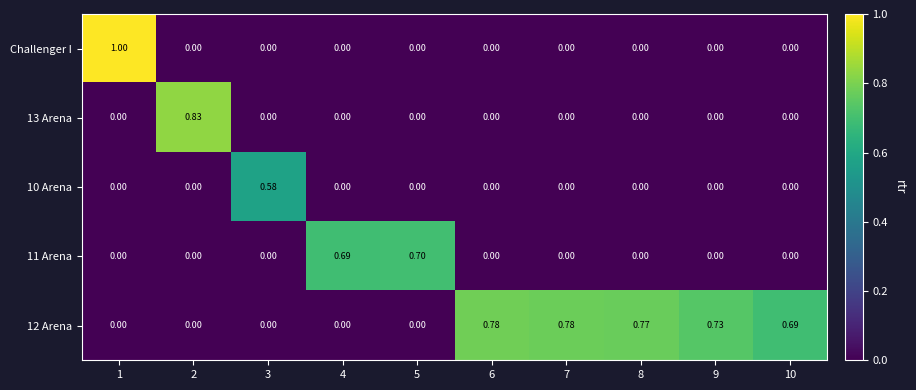

Which series has the largest total across all categories?

12 Arena